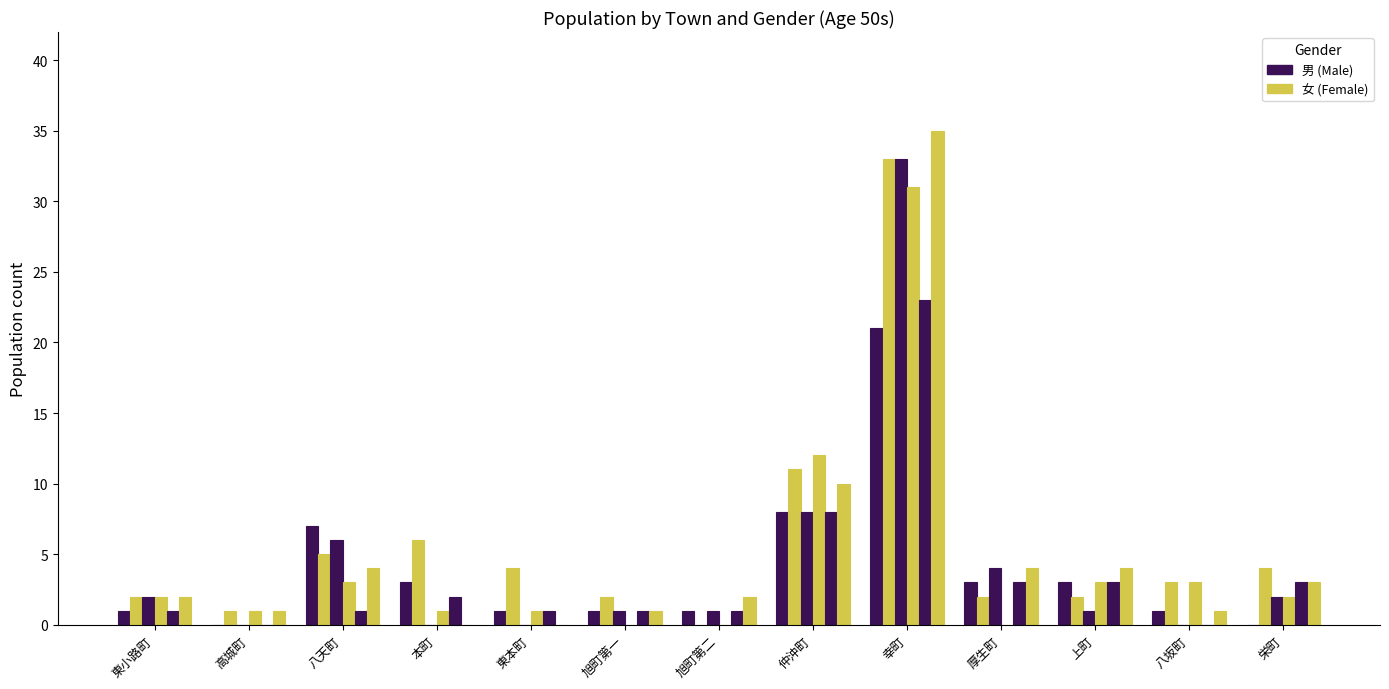

Reading left to right, transcribe all the data shown in this chart.

男_col54: 東小路町=1	高城町=0	八天町=7	本町=3	東本町=1	旭町第一=1	旭町第二=1	仲沖町=8	幸町=21	厚生町=3	上町=3	八坂町=1	栄町=0
女_col54: 東小路町=2	高城町=1	八天町=5	本町=6	東本町=4	旭町第一=2	旭町第二=0	仲沖町=11	幸町=33	厚生町=2	上町=2	八坂町=3	栄町=4
男_col55: 東小路町=2	高城町=0	八天町=6	本町=0	東本町=0	旭町第一=1	旭町第二=1	仲沖町=8	幸町=33	厚生町=4	上町=1	八坂町=0	栄町=2
女_col55: 東小路町=2	高城町=1	八天町=3	本町=1	東本町=1	旭町第一=0	旭町第二=0	仲沖町=12	幸町=31	厚生町=0	上町=3	八坂町=3	栄町=2
男_col57: 東小路町=1	高城町=0	八天町=1	本町=2	東本町=1	旭町第一=1	旭町第二=1	仲沖町=8	幸町=23	厚生町=3	上町=3	八坂町=0	栄町=3
女_col57: 東小路町=2	高城町=1	八天町=4	本町=0	東本町=0	旭町第一=1	旭町第二=2	仲沖町=10	幸町=35	厚生町=4	上町=4	八坂町=1	栄町=3